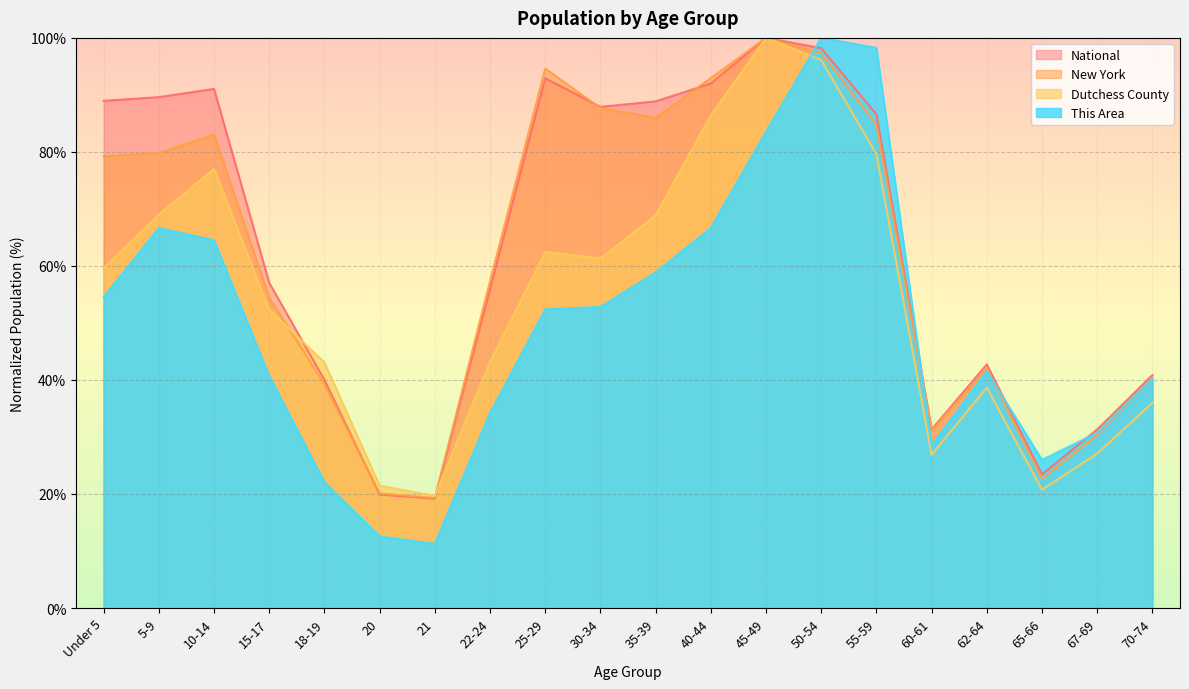

Which series has the largest total across all categories?

National